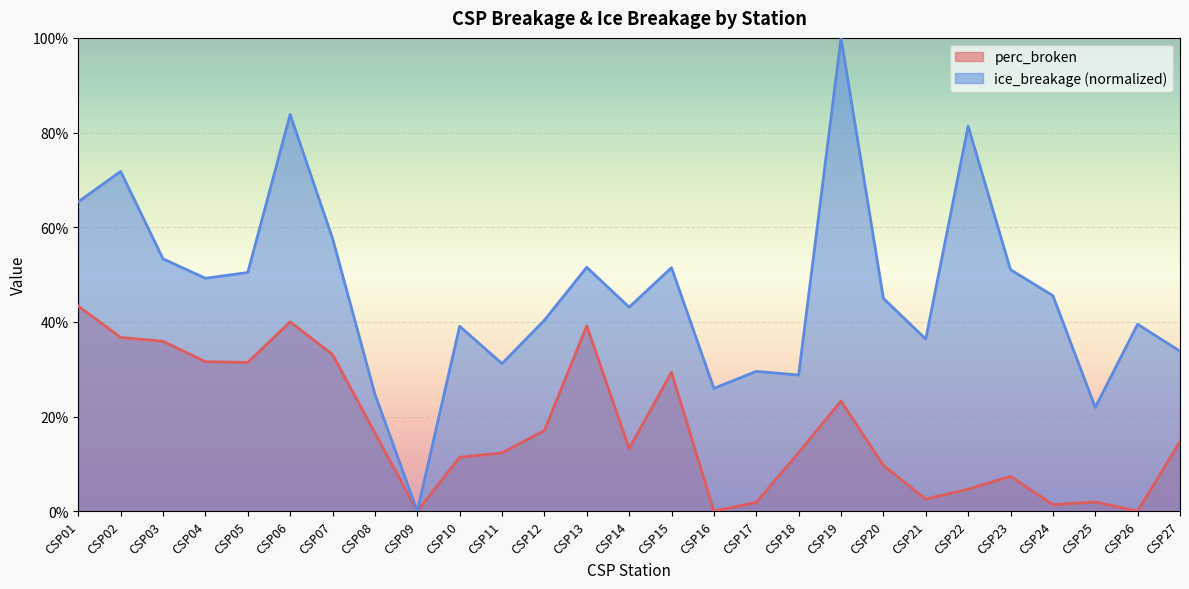

Which series changed the most between CSP15 and CSP22?

ice_breakage (normalized)